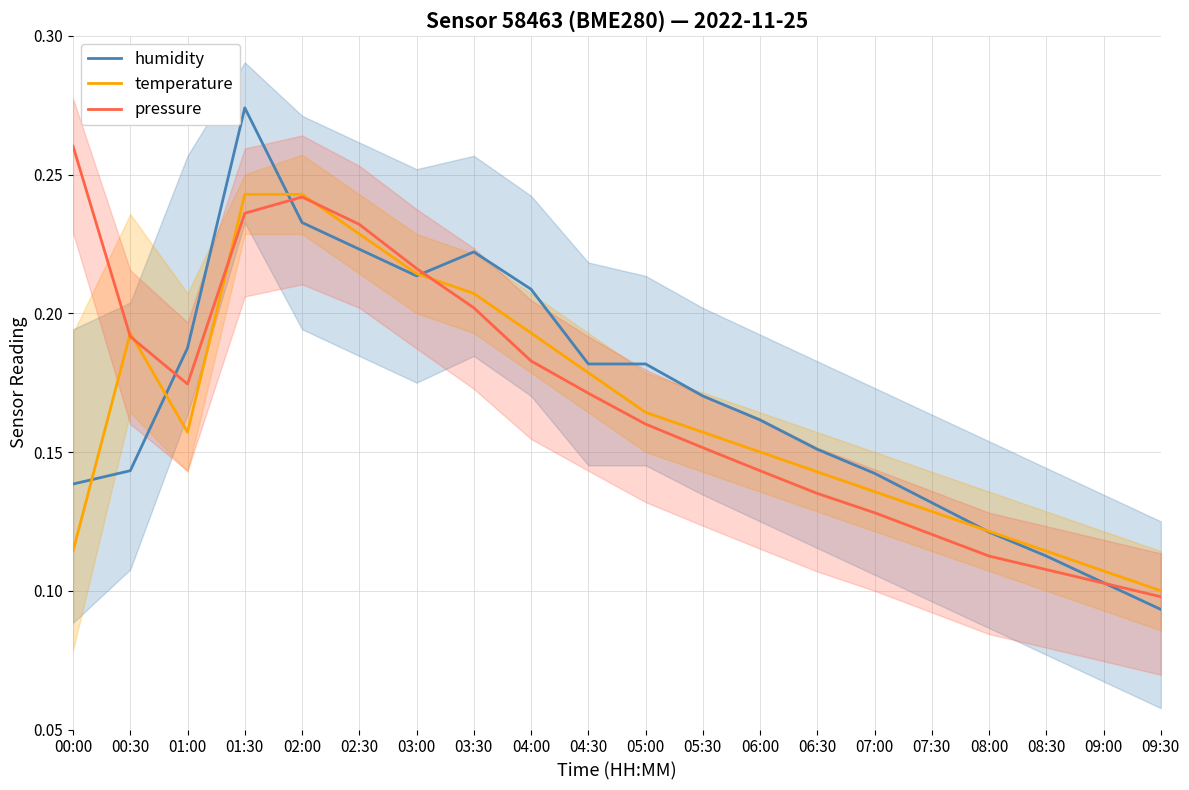

At how many categories does at least one series exceed 0?

20